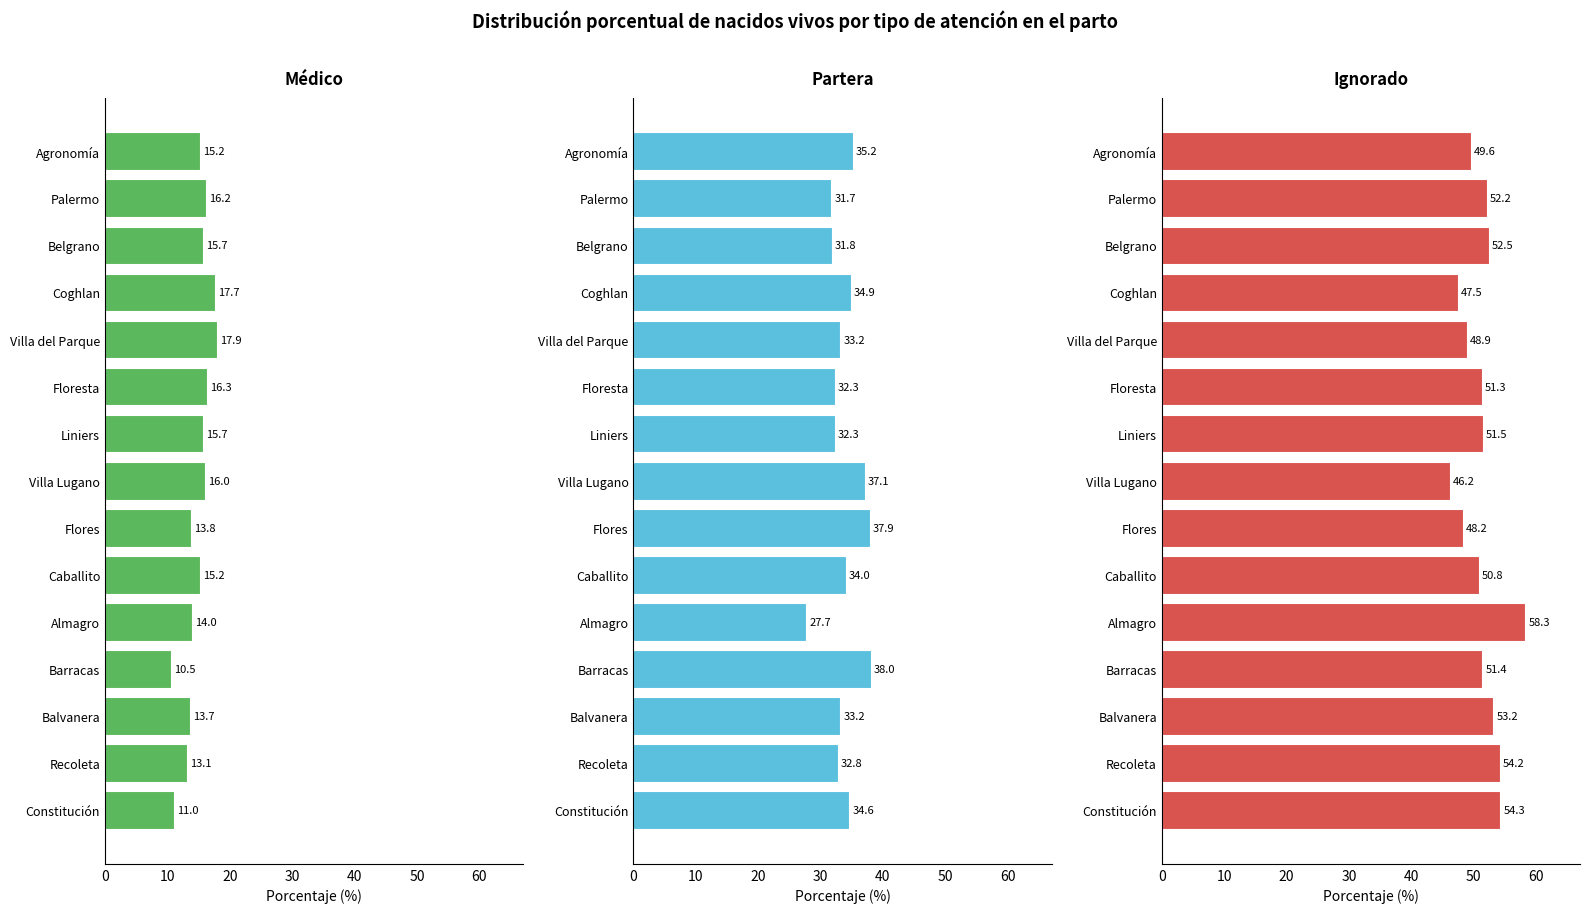

How many groups of bars are there?

15